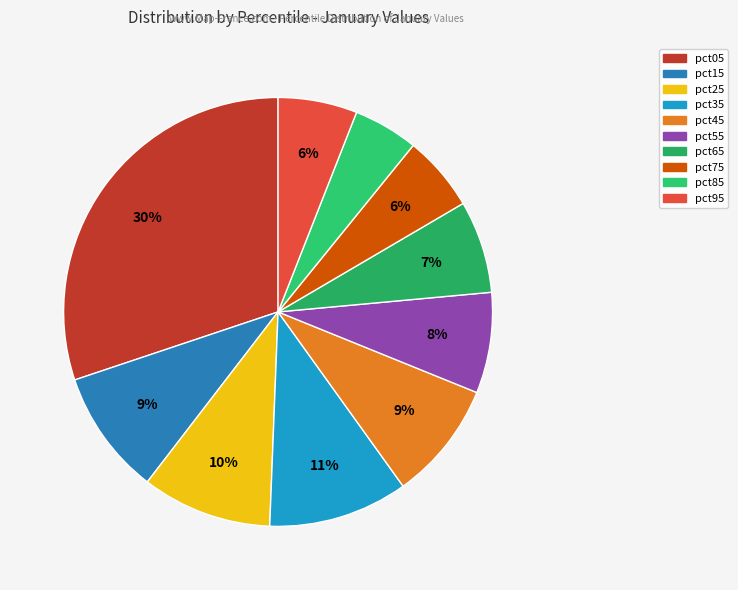

Rank the categories by value from lowest to highest.

pct85, pct75, pct95, pct65, pct55, pct45, pct15, pct25, pct35, pct05